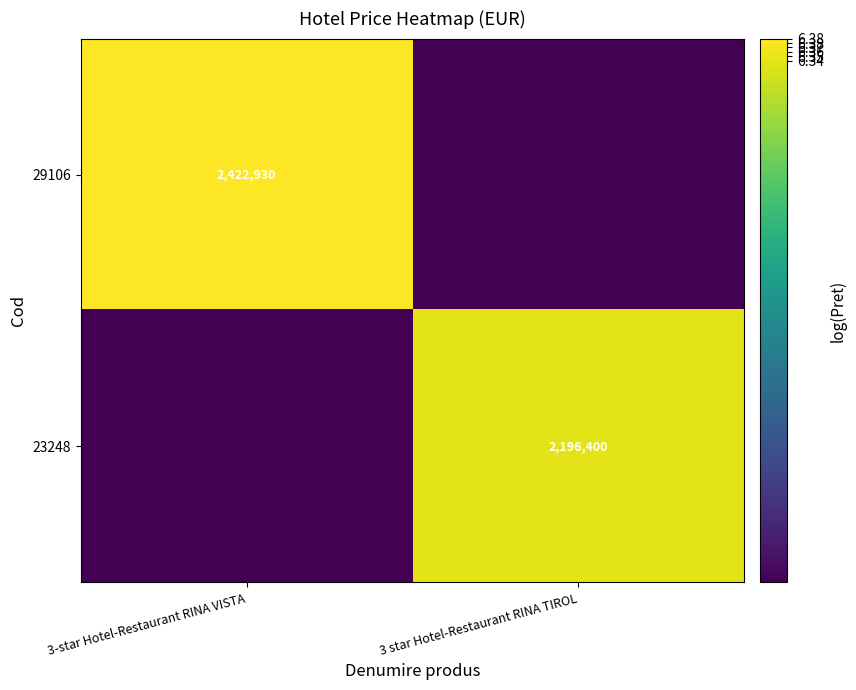

Is the value of 29106 at 3-star Hotel-Restaurant RINA VISTA greater than the value of 23248 at 3 star Hotel-Restaurant RINA TIROL?

Yes